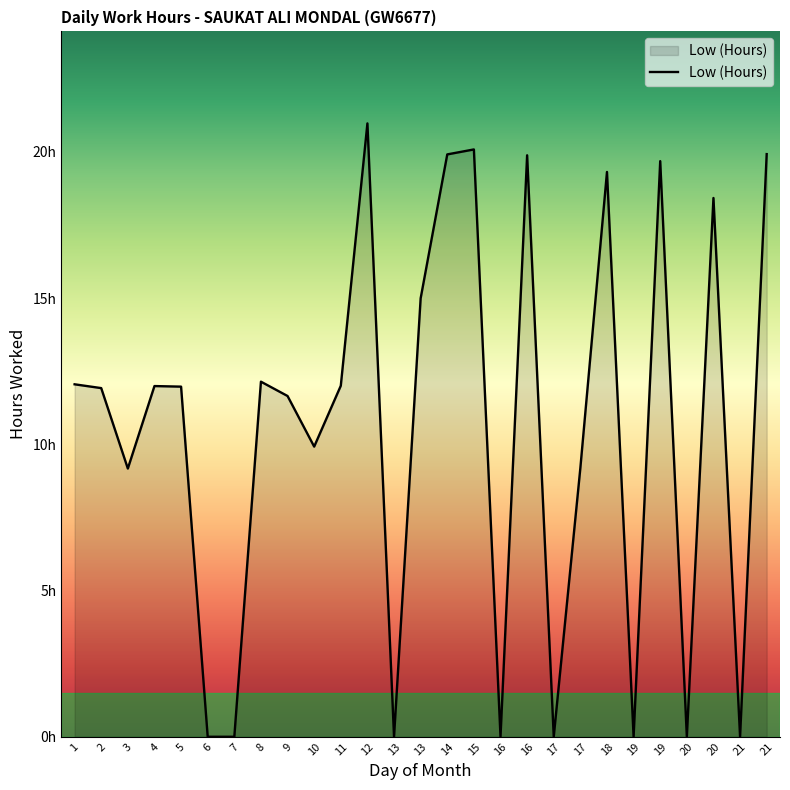

Reading right to left, list all the values displayed in this chart.

19.9	0.0	18.4	0.0	19.7	0.0	19.3	9.2	0.0	19.9	0.0	20.1	19.9	15.0	0.0	21.0	12.0	9.9	11.7	12.1	0.0	0.0	12.0	12.0	9.2	11.9	12.1